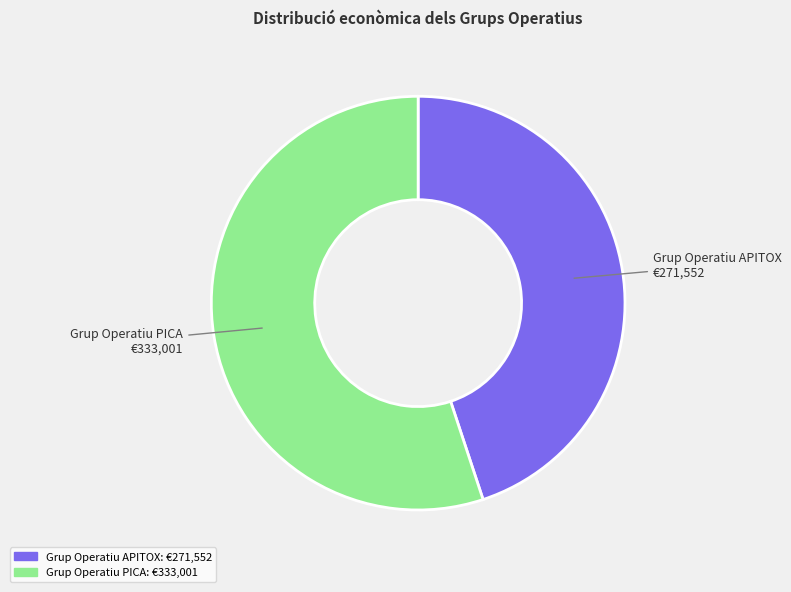

Between Grup Operatiu APITOX and Grup Operatiu PICA, which is larger?

Grup Operatiu PICA